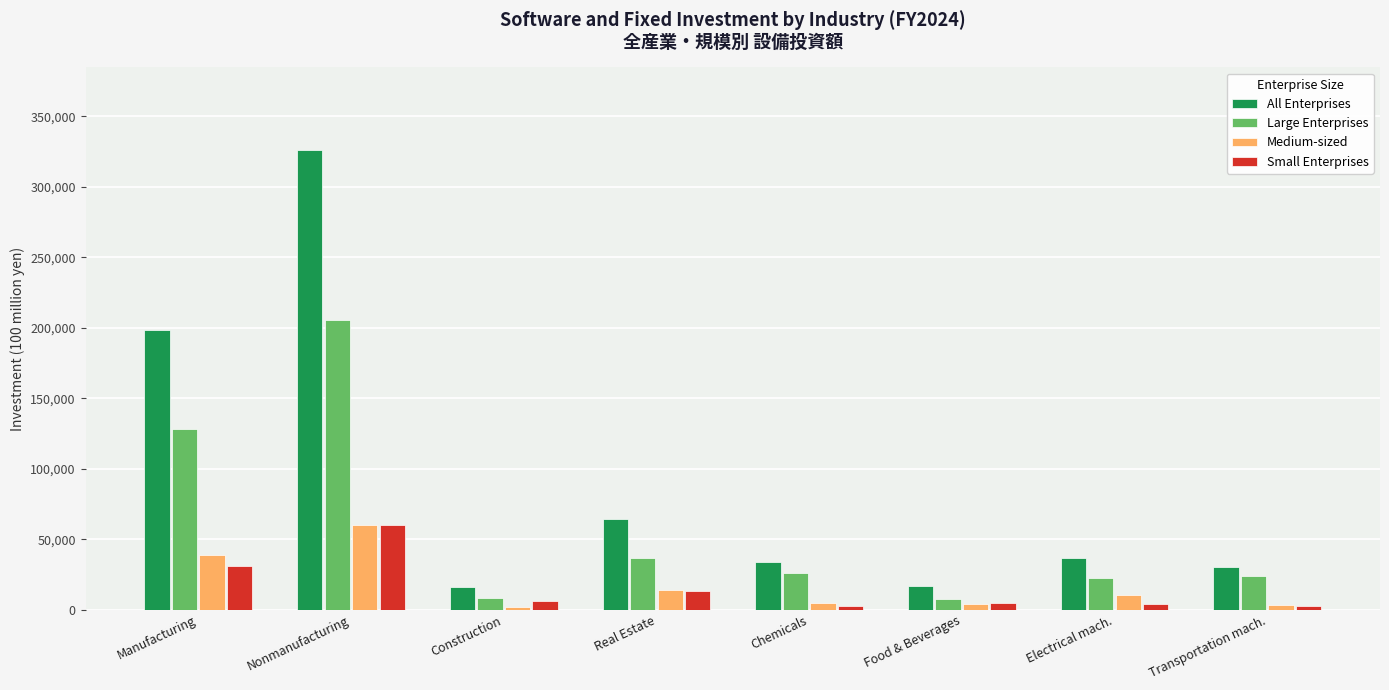

Are the bars horizontal?

No